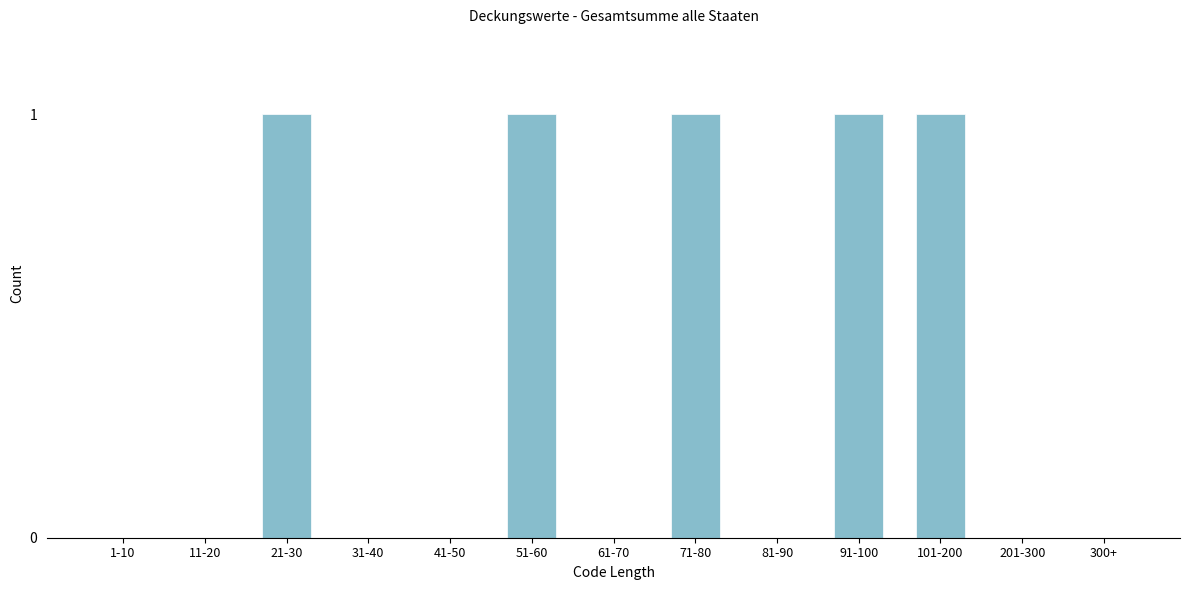

Reading right to left, transcribe all the data shown in this chart.

300+=0	201-300=0	101-200=1	91-100=1	81-90=0	71-80=1	61-70=0	51-60=1	41-50=0	31-40=0	21-30=1	11-20=0	1-10=0